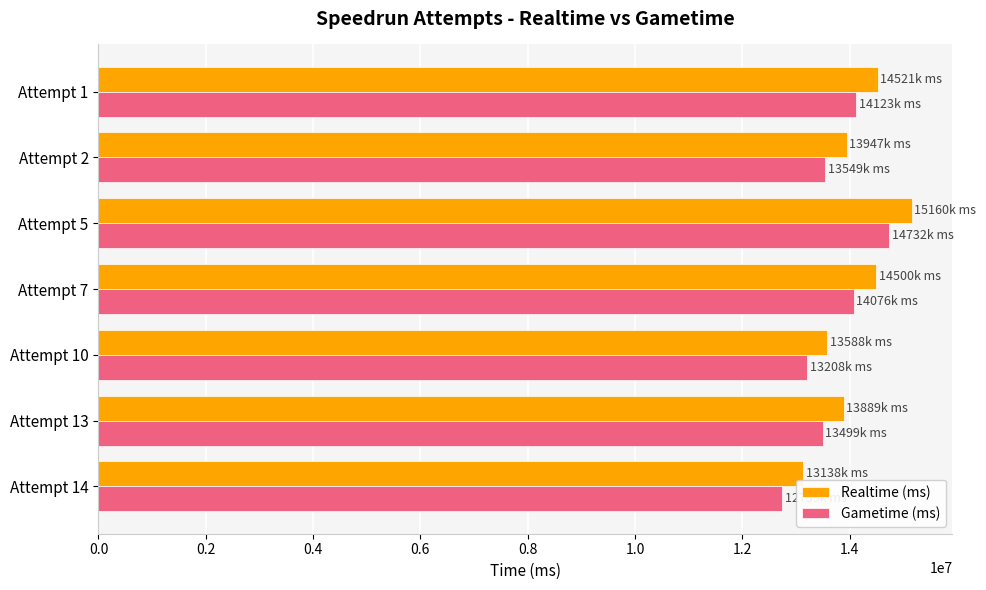

The value of Gametime (ms) at Attempt 10 is 13208159. True or false?

True